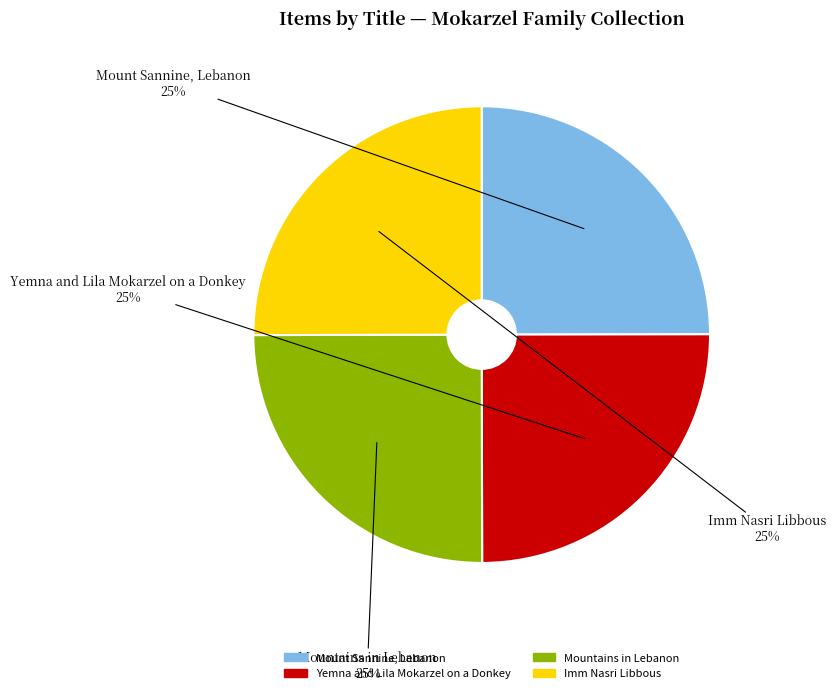

To the nearest percent, what portion does Mountains in Lebanon represent?

25%